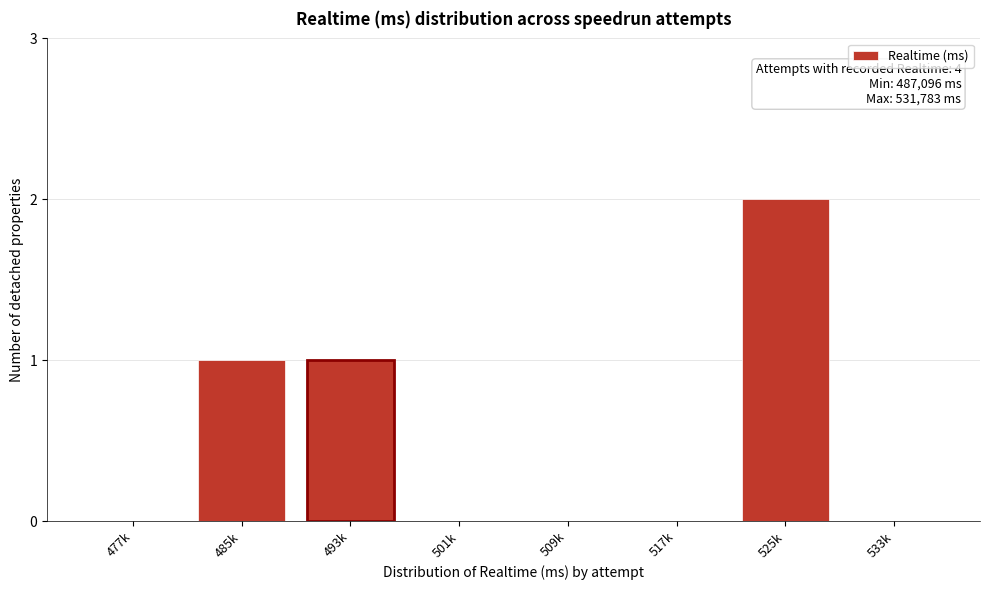

Reading right to left, what are all the values shown in this chart?

533k=0	525k=2	517k=0	509k=0	501k=0	493k=1	485k=1	477k=0